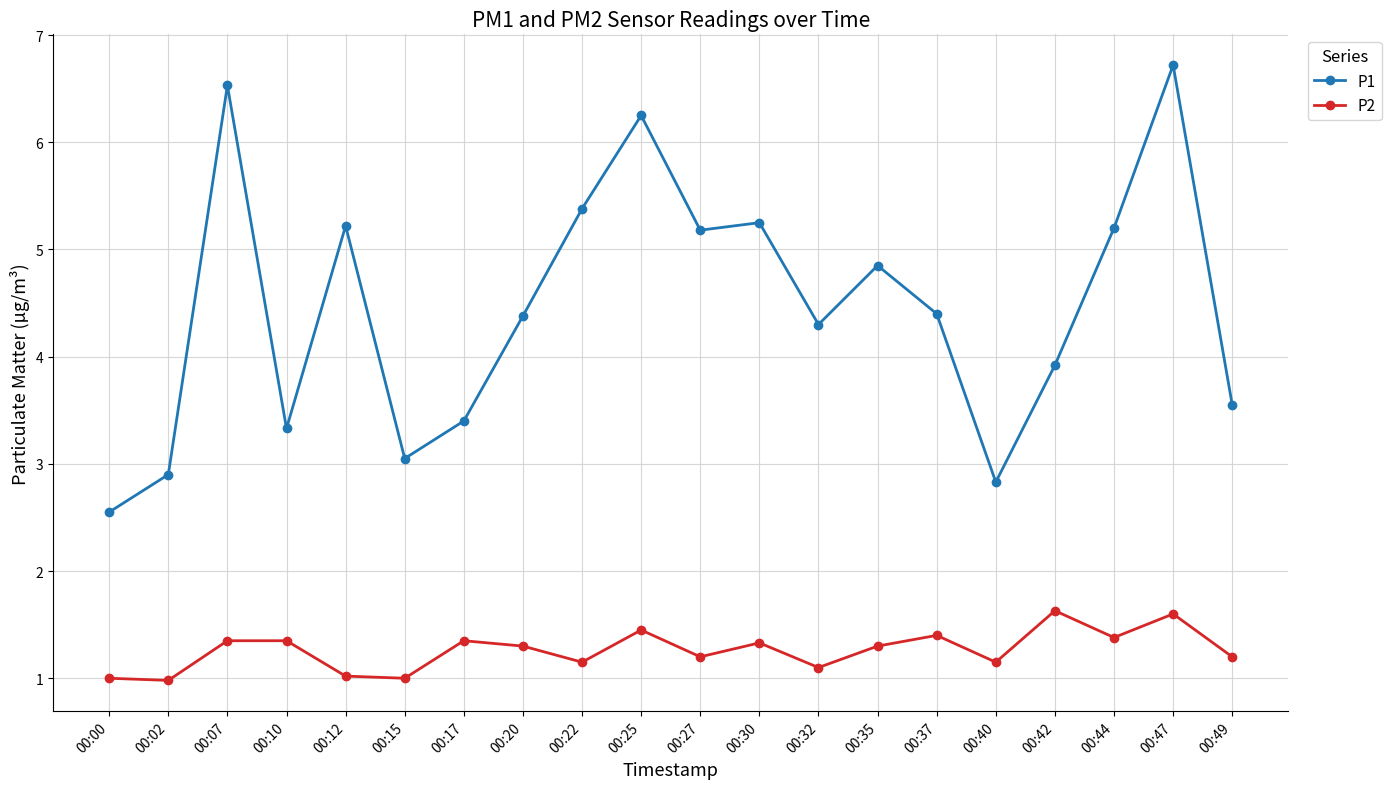

In P2, how many points are lower than both neighbors (excluding endpoints)?

7